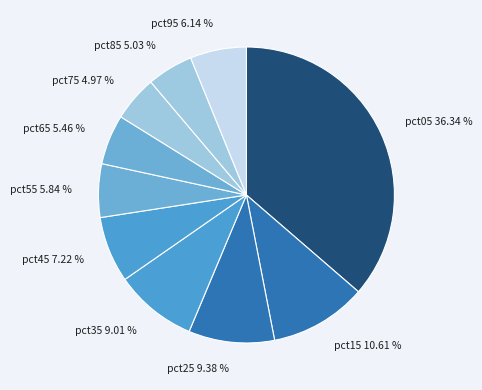

Does any single category account for the majority?

No